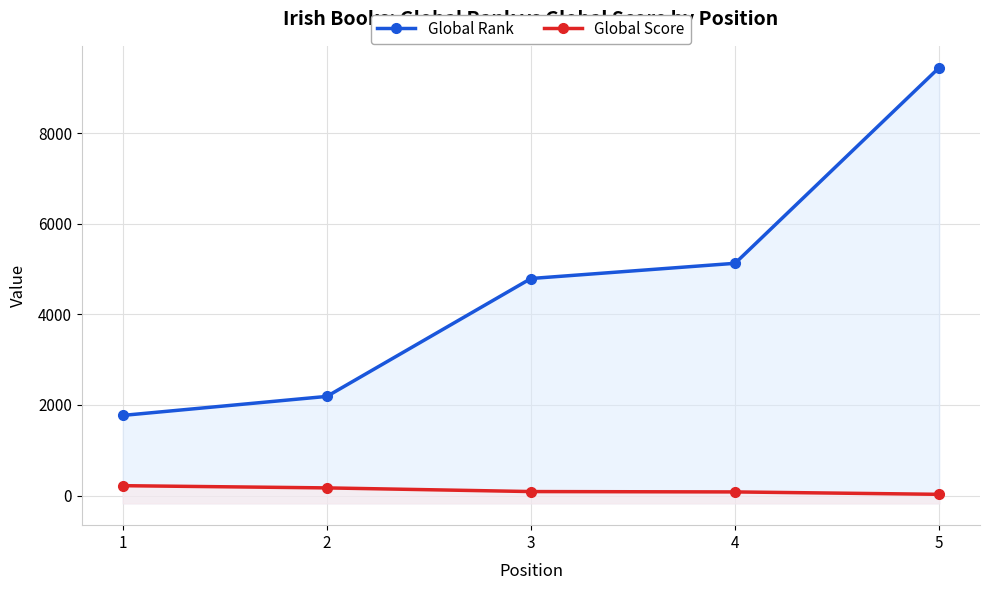

Reading left to right, what are all the values shown in this chart?

Global Rank: 1770	2190	4794	5130	9452
Global Score: 218	169	88	80	27